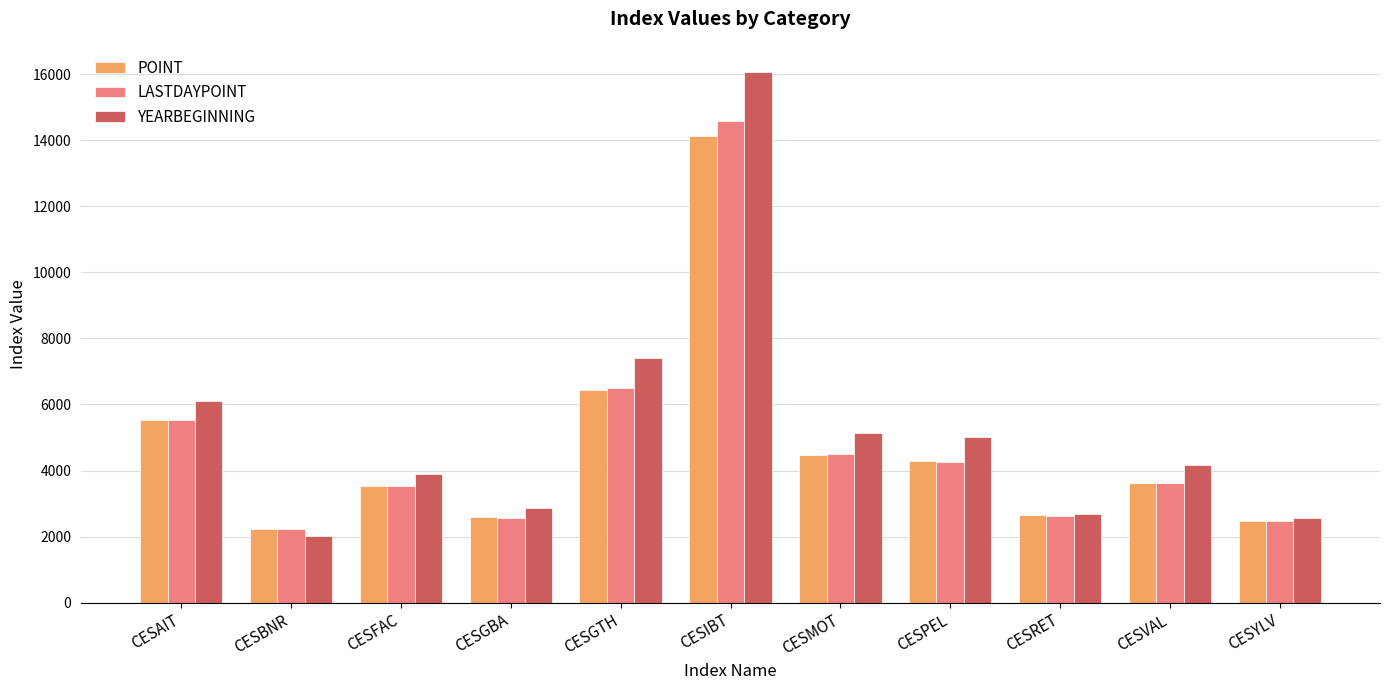

Which category has the lowest value in the LASTDAYPOINT series?

CESBNR